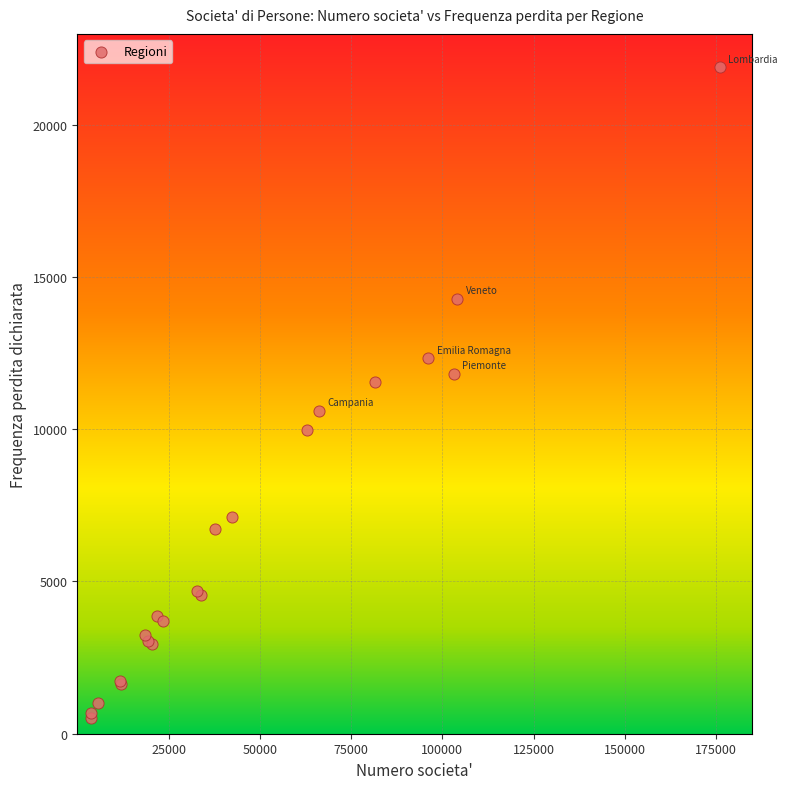

What Y value in the scatter plot is closest to 11197?

11557